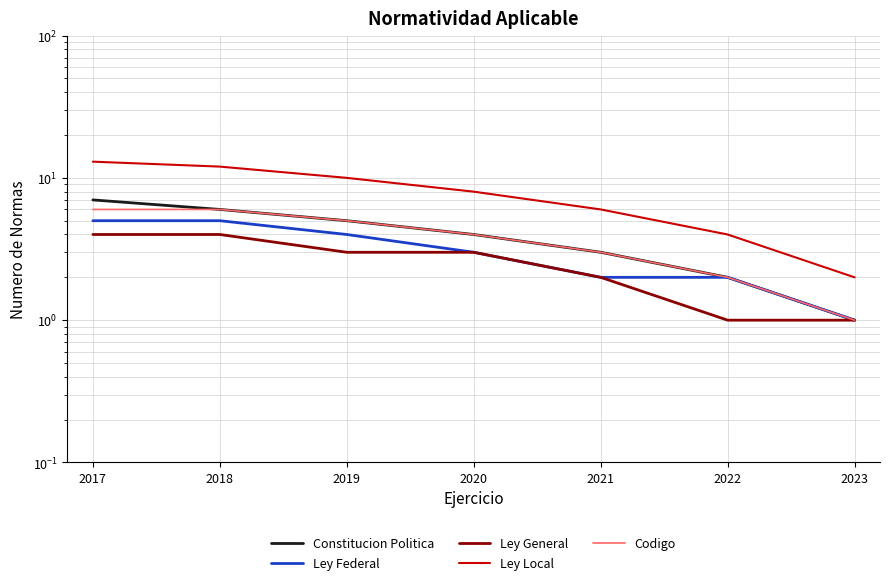

What is the minimum value for Constitucion Politica?

1